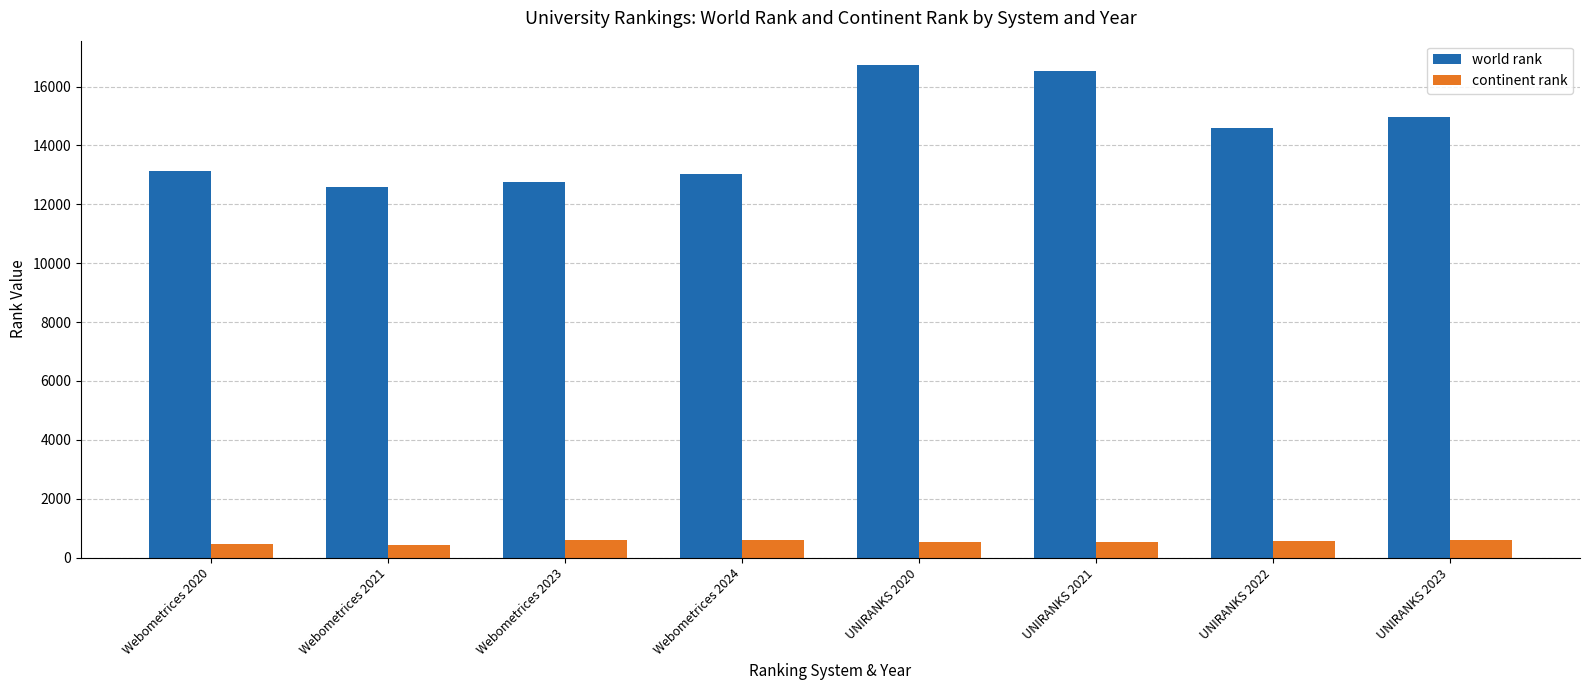

True or false: world rank has a value of 14974 at UNIRANKS 2023.

True